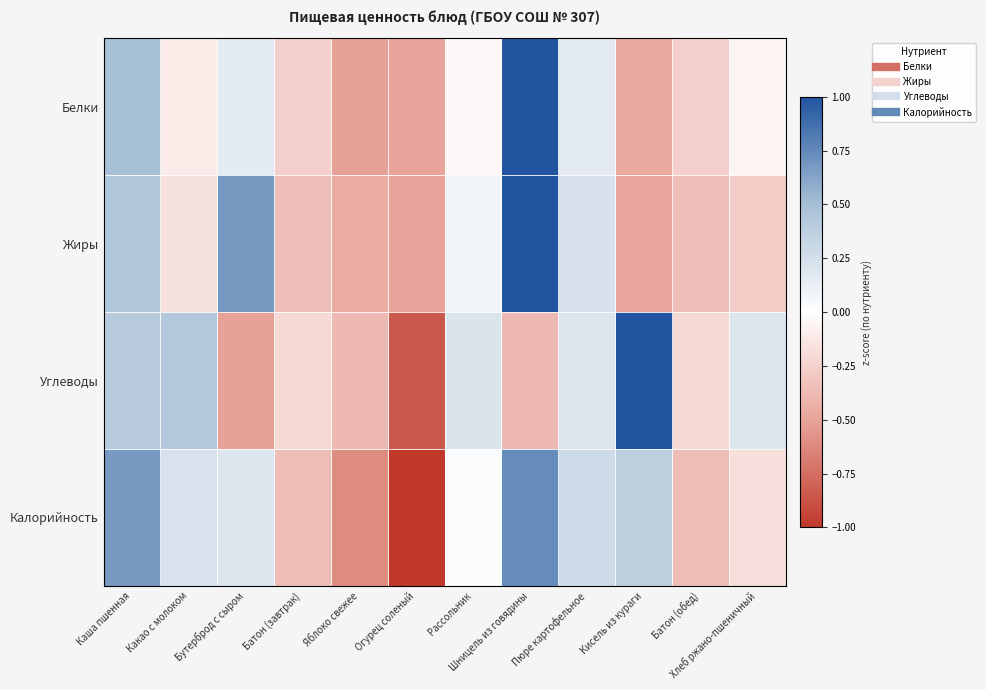

At Какао с молоком, list the series in order from largest to smallest.

Углеводы, Калорийность, Белки, Жиры